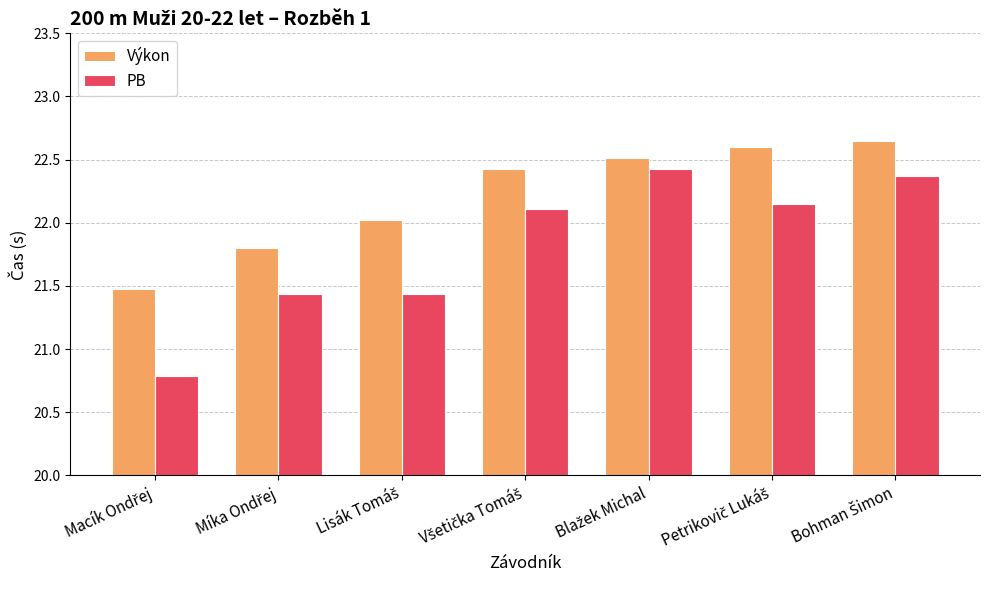

How many categories are shown in the chart?

7